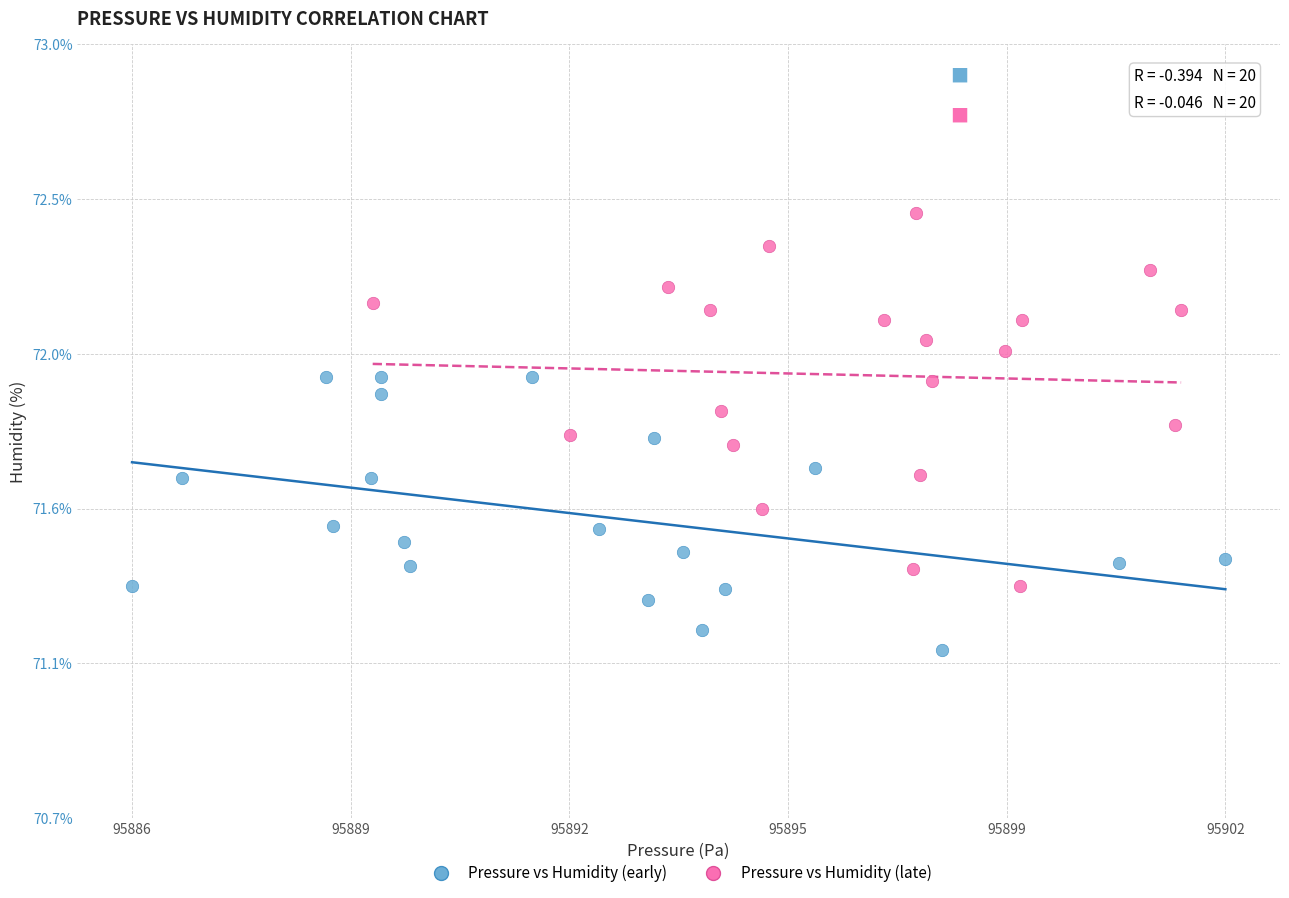

What are all the series names shown in the legend?

Pressure vs Humidity (early), Pressure vs Humidity (late)